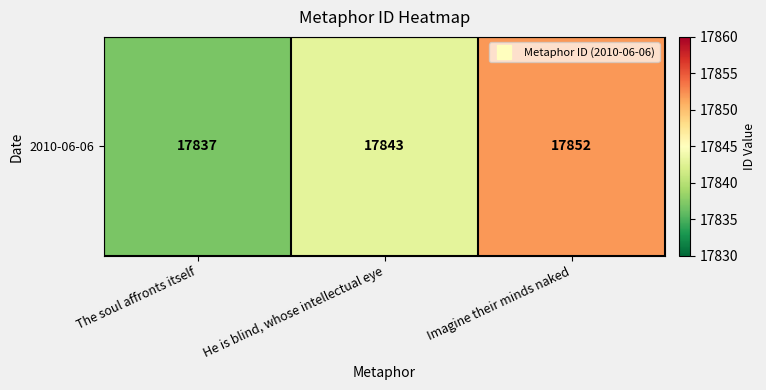

The chart shows a value of 30202 at He is blind, whose intellectual eye. True or false?

False